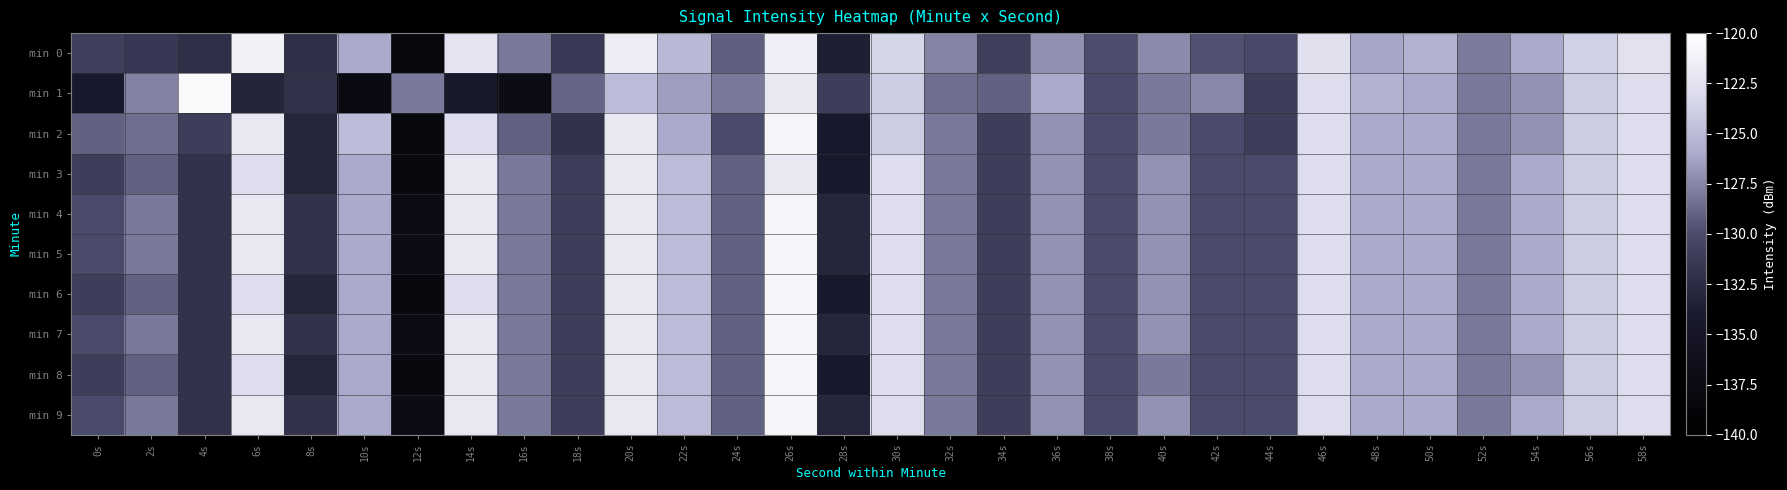

Reading left to right, list all the values displayed in this chart.

min 0: 0s=-130.9	2s=-131.5	4s=-132.2	6s=-121.2	8s=-132.2	10s=-126.1	12s=-138.0	14s=-122.4	16s=-128.0	18s=-131.4	20s=-121.7	22s=-125.1	24s=-129.1	26s=-121.4	28s=-133.6	30s=-123.4	32s=-127.6	34s=-130.9	36s=-127.1	38s=-129.9	40s=-127.3	42s=-129.7	44s=-130.1	46s=-122.7	48s=-126.2	50s=-125.6	52s=-127.9	54s=-126.1	56s=-123.7	58s=-122.6
min 1: 0s=-134.0	2s=-127.7	4s=-120.5	6s=-133.1	8s=-132.0	10s=-137.5	12s=-128.0	14s=-134.2	16s=-137.2	18s=-128.9	20s=-125.0	22s=-126.5	24s=-128.0	26s=-122.0	28s=-131.0	30s=-124.0	32s=-128.5	34s=-129.0	36s=-126.0	38s=-130.0	40s=-128.0	42s=-127.5	44s=-131.0	46s=-123.0	48s=-125.5	50s=-126.0	52s=-128.0	54s=-127.0	56s=-124.0	58s=-123.0
min 2: 0s=-129.0	2s=-128.5	4s=-131.0	6s=-122.0	8s=-133.0	10s=-125.0	12s=-138.0	14s=-123.0	16s=-129.0	18s=-132.0	20s=-122.0	22s=-126.0	24s=-130.0	26s=-121.0	28s=-134.0	30s=-124.0	32s=-128.0	34s=-131.0	36s=-127.0	38s=-130.0	40s=-128.0	42s=-130.0	44s=-131.0	46s=-123.0	48s=-126.0	50s=-126.0	52s=-128.0	54s=-127.0	56s=-124.0	58s=-123.0
min 3: 0s=-131.0	2s=-129.0	4s=-132.0	6s=-123.0	8s=-133.0	10s=-126.0	12s=-138.0	14s=-122.0	16s=-128.0	18s=-131.0	20s=-122.0	22s=-125.0	24s=-129.0	26s=-122.0	28s=-134.0	30s=-123.0	32s=-128.0	34s=-131.0	36s=-127.0	38s=-130.0	40s=-127.0	42s=-130.0	44s=-130.0	46s=-123.0	48s=-126.0	50s=-126.0	52s=-128.0	54s=-126.0	56s=-124.0	58s=-123.0
min 4: 0s=-130.0	2s=-128.0	4s=-132.0	6s=-122.0	8s=-132.0	10s=-126.0	12s=-137.0	14s=-122.0	16s=-128.0	18s=-131.0	20s=-122.0	22s=-125.0	24s=-129.0	26s=-121.0	28s=-133.0	30s=-123.0	32s=-128.0	34s=-131.0	36s=-127.0	38s=-130.0	40s=-127.0	42s=-130.0	44s=-130.0	46s=-123.0	48s=-126.0	50s=-126.0	52s=-128.0	54s=-126.0	56s=-124.0	58s=-123.0
min 5: 0s=-130.0	2s=-128.0	4s=-132.0	6s=-122.0	8s=-132.0	10s=-126.0	12s=-137.0	14s=-122.0	16s=-128.0	18s=-131.0	20s=-122.0	22s=-125.0	24s=-129.0	26s=-121.0	28s=-133.0	30s=-123.0	32s=-128.0	34s=-131.0	36s=-127.0	38s=-130.0	40s=-127.0	42s=-130.0	44s=-130.0	46s=-123.0	48s=-126.0	50s=-126.0	52s=-128.0	54s=-126.0	56s=-124.0	58s=-123.0
min 6: 0s=-131.0	2s=-129.0	4s=-132.0	6s=-123.0	8s=-133.0	10s=-126.0	12s=-138.0	14s=-123.0	16s=-128.0	18s=-131.0	20s=-122.0	22s=-125.0	24s=-129.0	26s=-121.0	28s=-134.0	30s=-123.0	32s=-128.0	34s=-131.0	36s=-127.0	38s=-130.0	40s=-127.0	42s=-130.0	44s=-130.0	46s=-123.0	48s=-126.0	50s=-126.0	52s=-128.0	54s=-126.0	56s=-124.0	58s=-123.0
min 7: 0s=-130.0	2s=-128.0	4s=-132.0	6s=-122.0	8s=-132.0	10s=-126.0	12s=-137.0	14s=-122.0	16s=-128.0	18s=-131.0	20s=-122.0	22s=-125.0	24s=-129.0	26s=-121.0	28s=-133.0	30s=-123.0	32s=-128.0	34s=-131.0	36s=-127.0	38s=-130.0	40s=-127.0	42s=-130.0	44s=-130.0	46s=-123.0	48s=-126.0	50s=-126.0	52s=-128.0	54s=-126.0	56s=-124.0	58s=-123.0
min 8: 0s=-131.0	2s=-129.0	4s=-132.0	6s=-123.0	8s=-133.0	10s=-126.0	12s=-138.0	14s=-122.0	16s=-128.0	18s=-131.0	20s=-122.0	22s=-125.0	24s=-129.0	26s=-121.0	28s=-134.0	30s=-123.0	32s=-128.0	34s=-131.0	36s=-127.0	38s=-130.0	40s=-128.0	42s=-130.0	44s=-130.0	46s=-123.0	48s=-126.0	50s=-126.0	52s=-128.0	54s=-127.0	56s=-124.0	58s=-123.0
min 9: 0s=-130.0	2s=-128.0	4s=-132.0	6s=-122.0	8s=-132.0	10s=-126.0	12s=-137.0	14s=-122.0	16s=-128.0	18s=-131.0	20s=-122.0	22s=-125.0	24s=-129.0	26s=-121.0	28s=-133.0	30s=-123.0	32s=-128.0	34s=-131.0	36s=-127.0	38s=-130.0	40s=-127.0	42s=-130.0	44s=-130.0	46s=-123.0	48s=-126.0	50s=-126.0	52s=-128.0	54s=-126.0	56s=-124.0	58s=-123.0